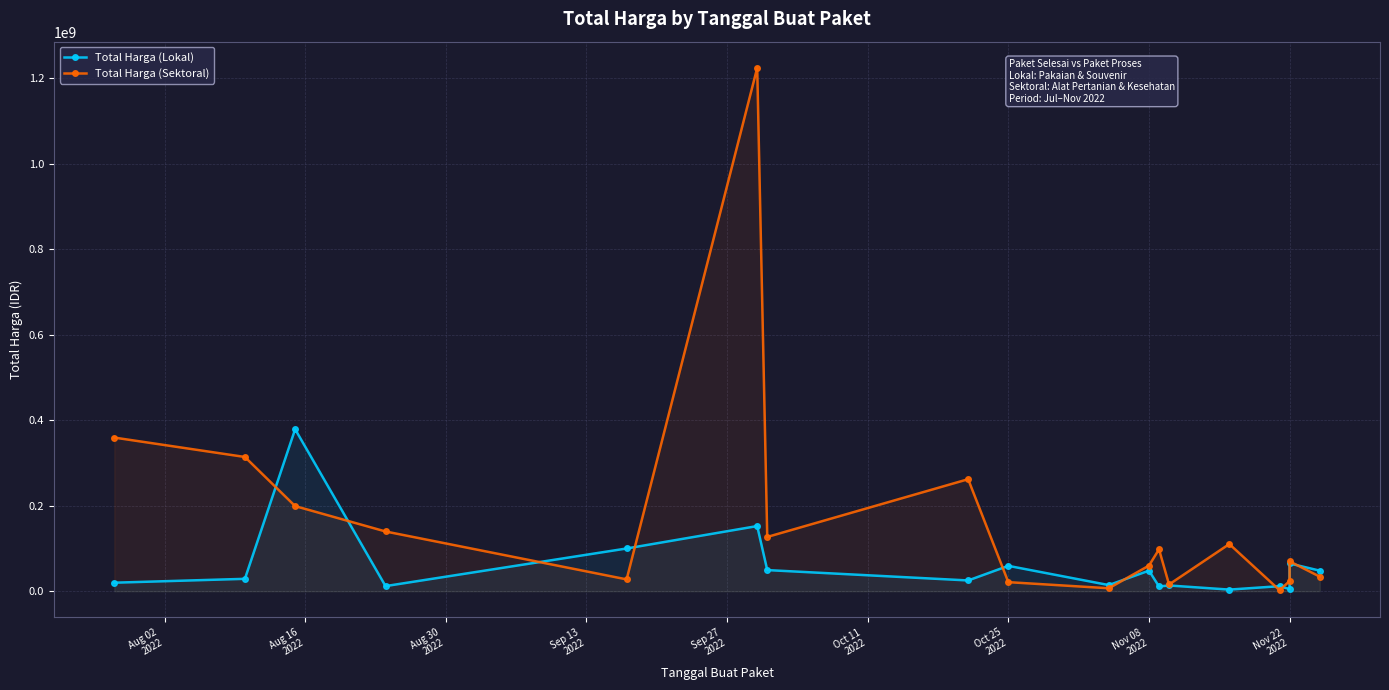

Reading right to left, transcribe all the data shown in this chart.

Total Harga (Lokal): 48140000	65000000	5093000	11800000	3825000	13442000	11100000	48140000	14400000	59375000	25200000	49478000	152477000	100000000	12000000	379075000	29000000	19950000
Total Harga (Sektoral): 34132505	70000000	23680800	2395750	110389990	15787200	98000000	59935000	6936000	21231000	262118150	127000000	1224682000	27720000	139800000	199200000	314121780	359500000